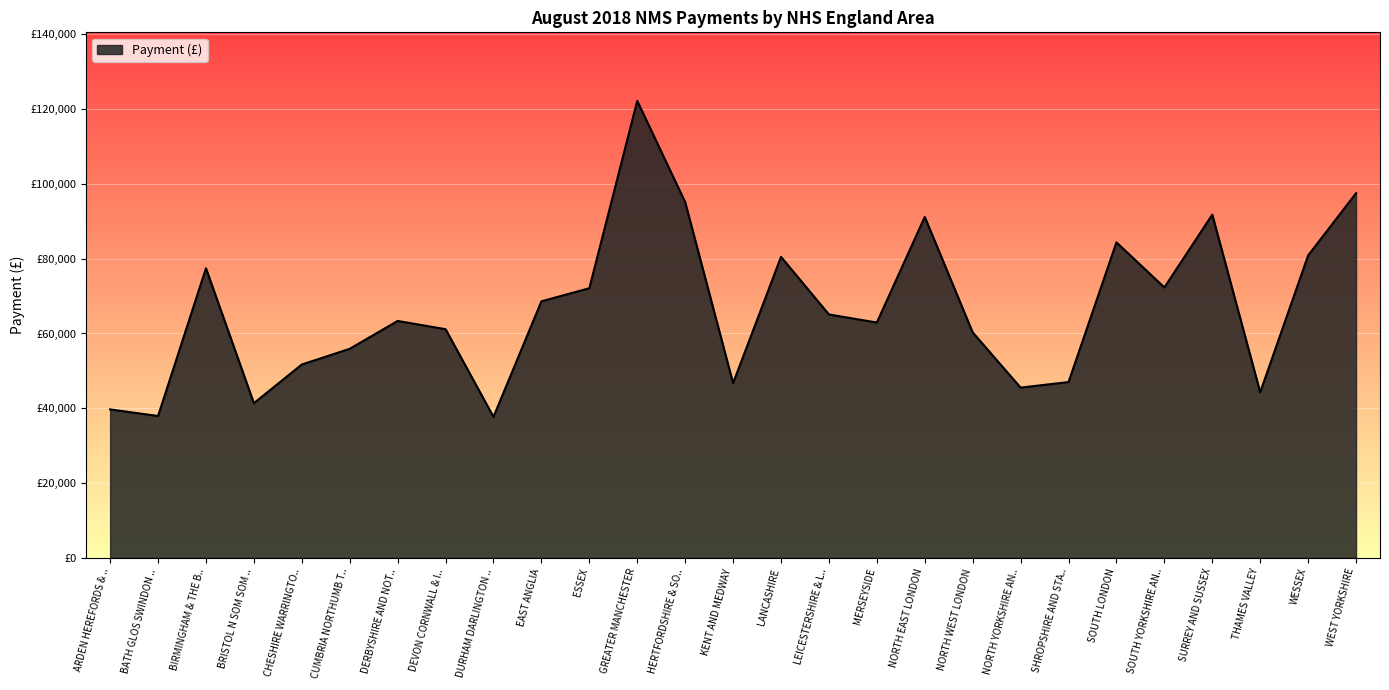

How many points are higher than both their immediate neighbors (excluding endpoints)?

7